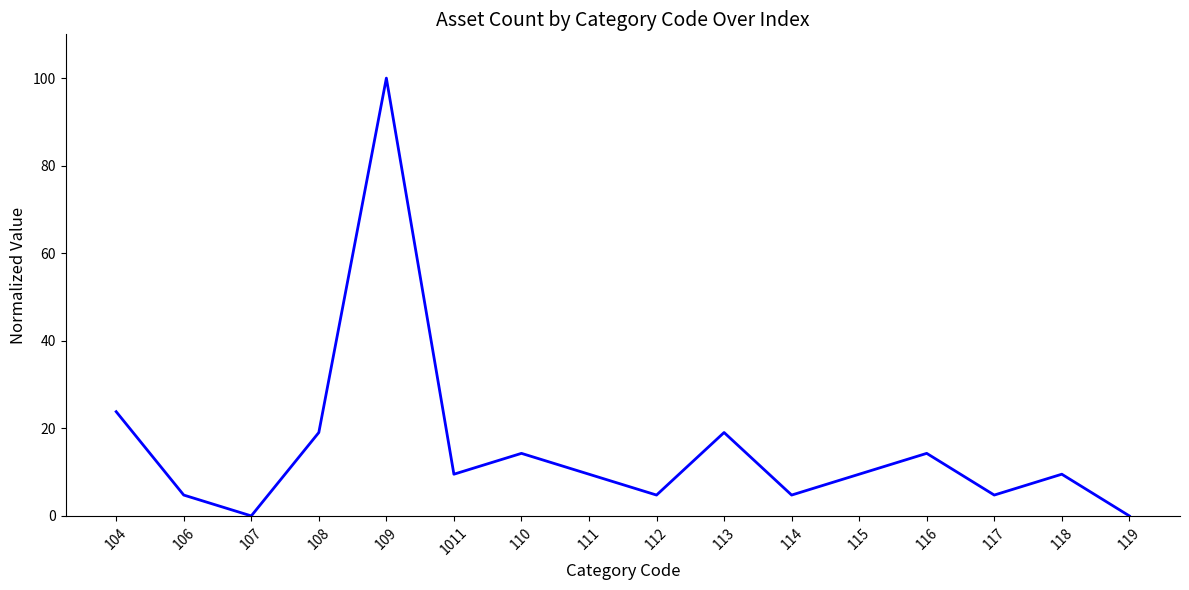

At which category does the chart reach its peak across all series?

109